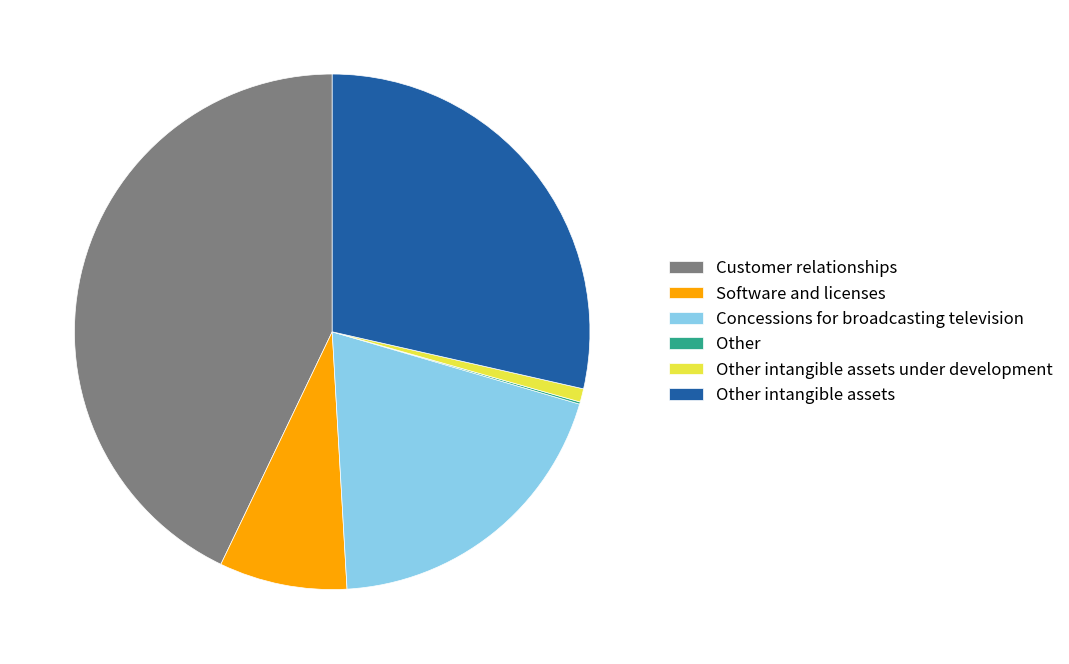

Is there any slice that represents more than half of the pie?

No